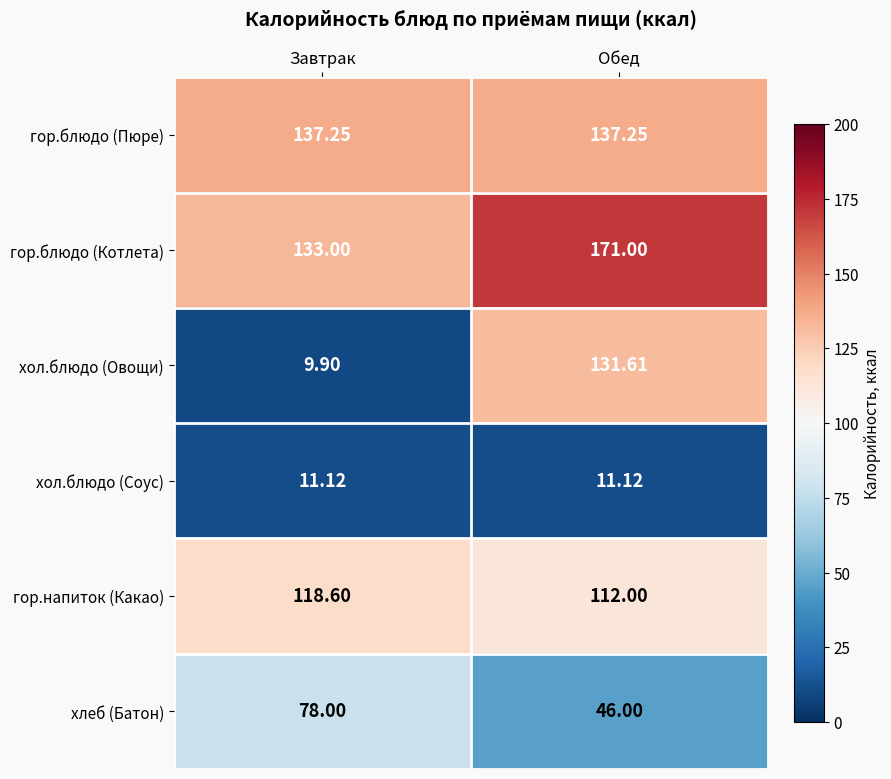

Which label corresponds to the smallest value in the chart?

Завтрак